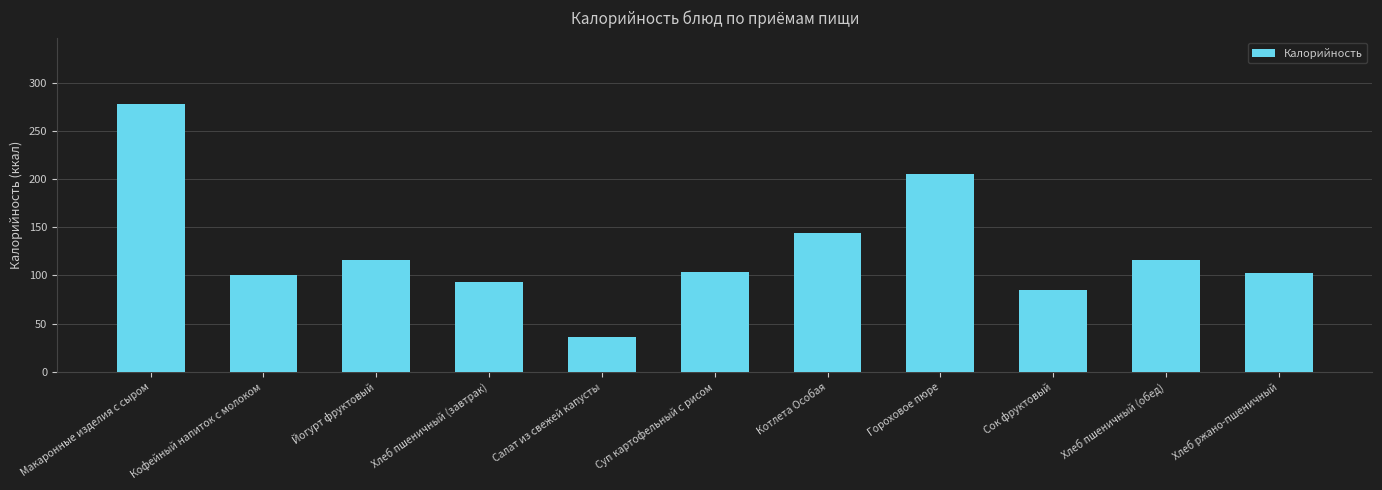

Which has a higher value, Кофейный напиток с молоком or Салат из свежей капусты?

Кофейный напиток с молоком